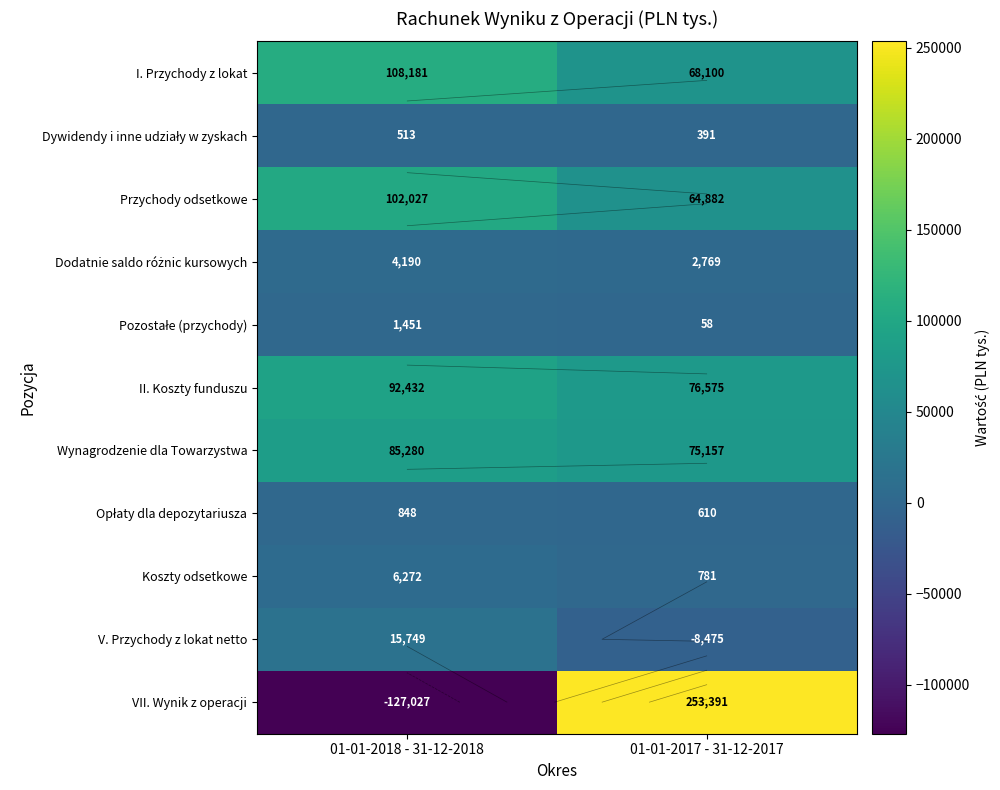

At which label is Wynagrodzenie dla Towarzystwa closest to 80218?

01-01-2017 - 31-12-2017